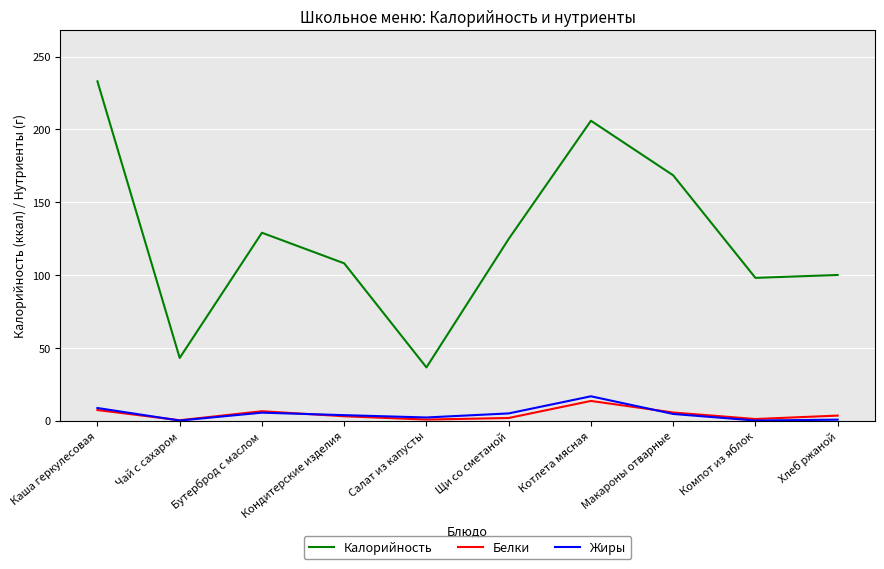

Does the chart display data point markers on the line(s)?

No